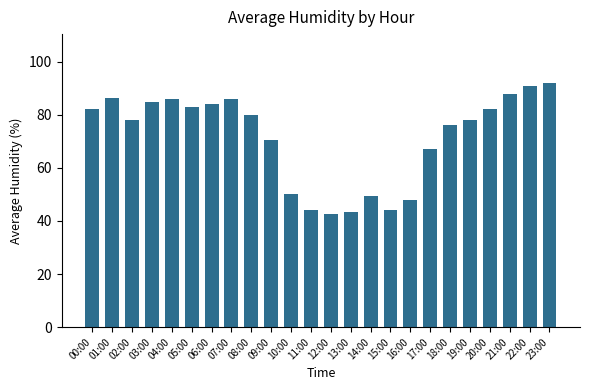

What is the label of the 18th bar from the left?

17:00